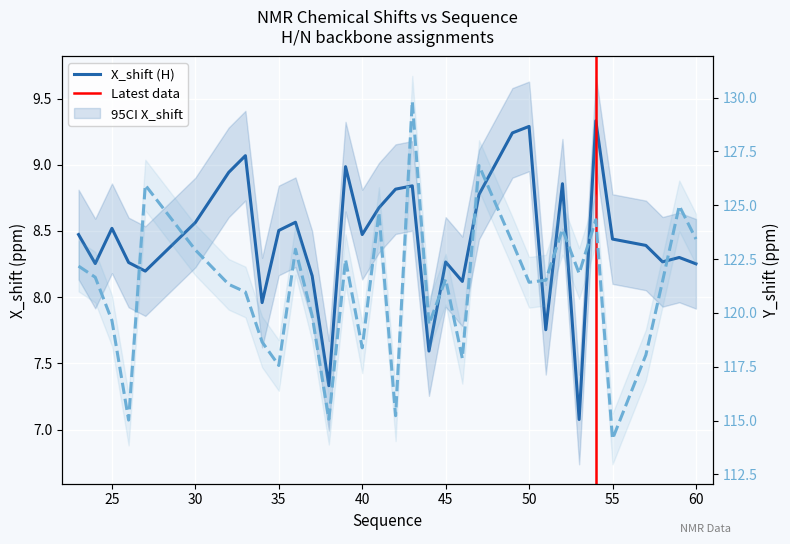

Rank the categories by Y_shift value from highest to lowest.

43, 47, 27, 59, 41, 54, 52, 60, 49, 36, 30, 39, 23, 53, 24, 45, 51, 58, 50, 32, 33, 37, 25, 44, 34, 40, 57, 46, 35, 42, 38, 26, 55